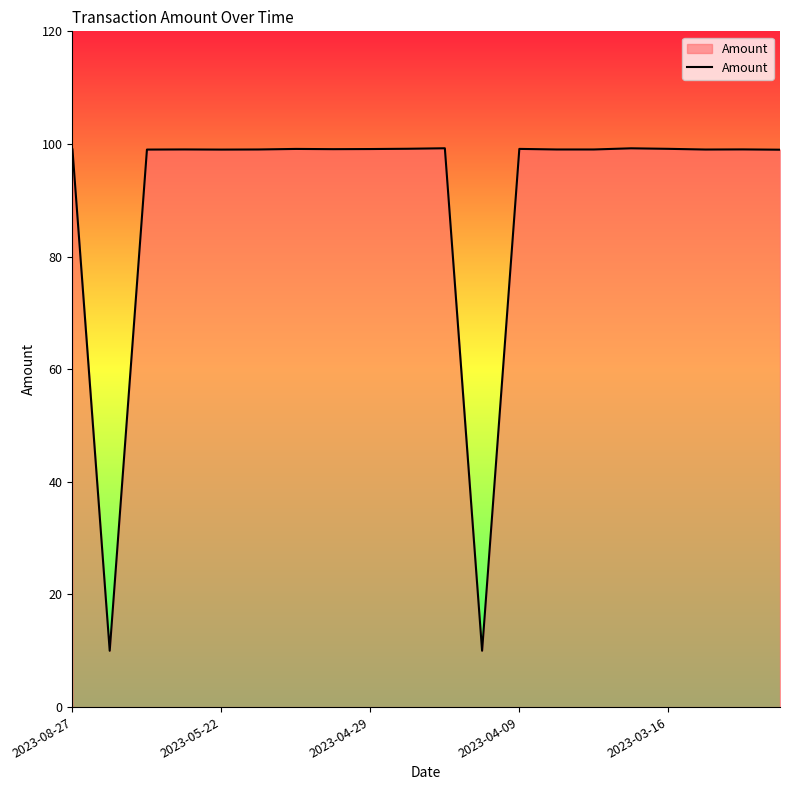

What is the greatest value displayed?

99.2